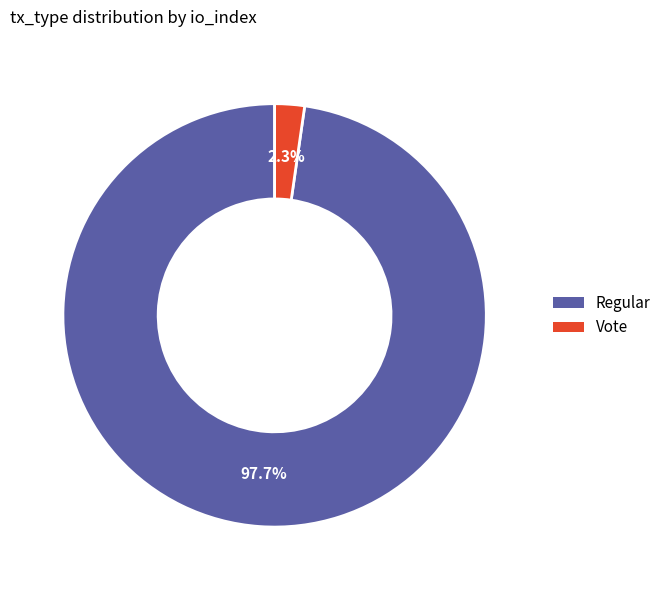

How many slices are in this pie chart?

2